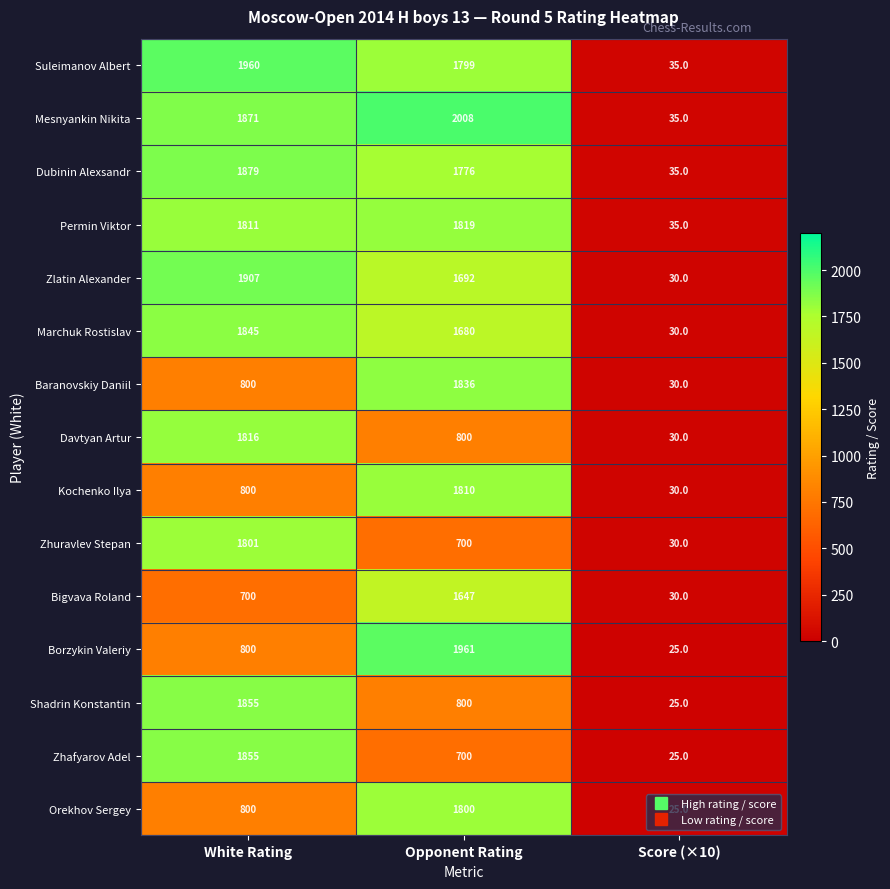

How many data points in Suleimanov Albert are less than 1799?

1